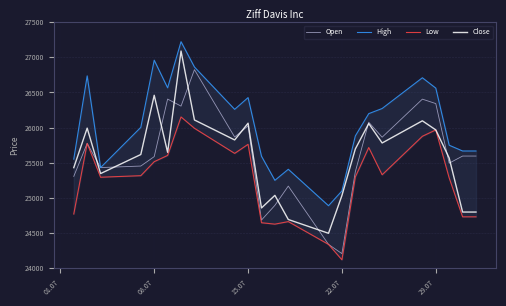

True or false: Open and Close cross at least once.

True